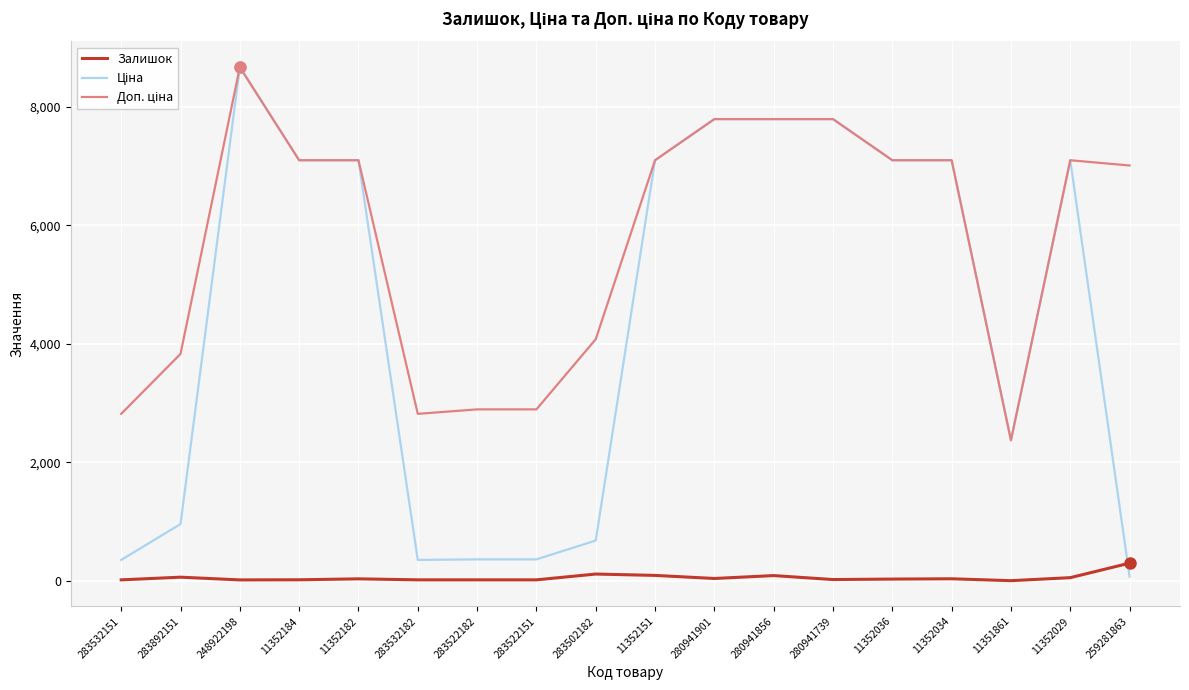

Is it true that Залишок equals 16.0 at 283522182?

True